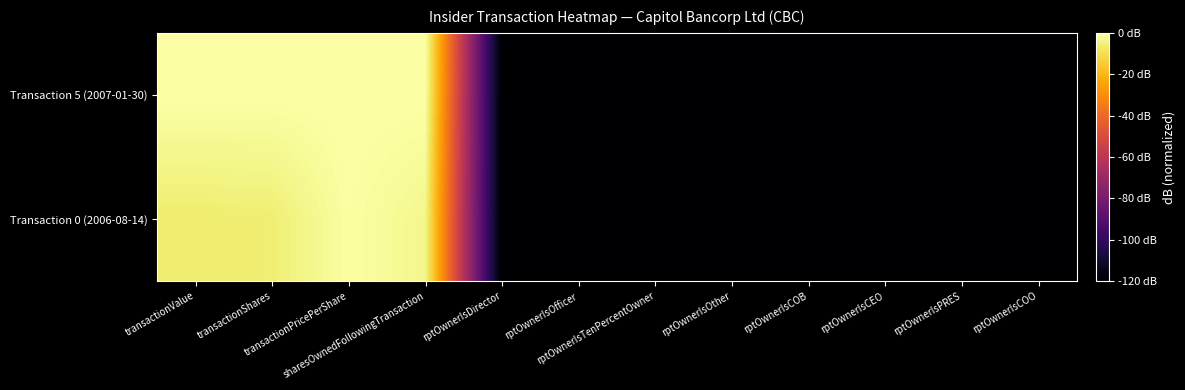

Reading left to right, what are all the values shown in this chart?

Transaction 5 (2007-01-30): transactionValue=0.0	transactionShares=0.0	transactionPricePerShare=0.0	sharesOwnedFollowingTransaction=0.0	rptOwnerIsDirector=-120.0	rptOwnerIsOfficer=-120.0	rptOwnerIsTenPercentOwner=-120.0	rptOwnerIsOther=-120.0	rptOwnerIsCOB=-120.0	rptOwnerIsCEO=-120.0	rptOwnerIsPRES=-120.0	rptOwnerIsCOO=-120.0
Transaction 0 (2006-08-14): transactionValue=-6.5	transactionShares=-6.0	transactionPricePerShare=-0.5	sharesOwnedFollowingTransaction=-3.0	rptOwnerIsDirector=-120.0	rptOwnerIsOfficer=-120.0	rptOwnerIsTenPercentOwner=-120.0	rptOwnerIsOther=-120.0	rptOwnerIsCOB=-120.0	rptOwnerIsCEO=-120.0	rptOwnerIsPRES=-120.0	rptOwnerIsCOO=-120.0